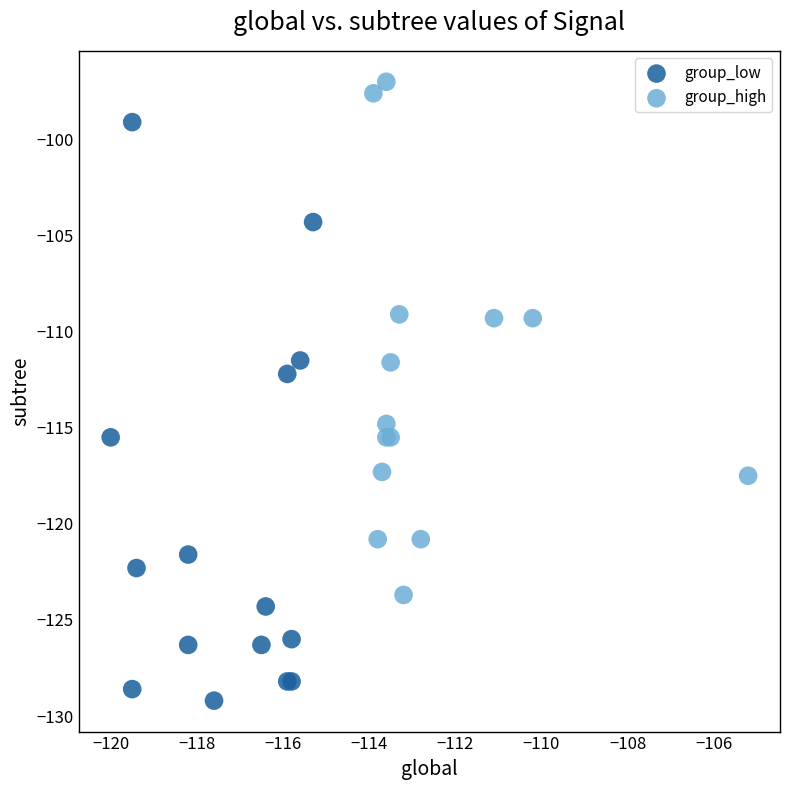

Which series contains the highest Y value?

group_high